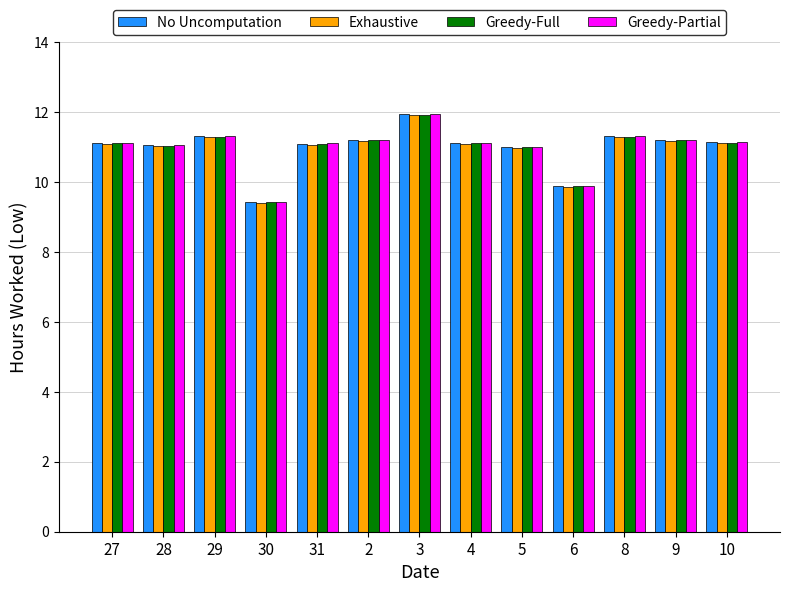

Where does the Exhaustive series first go above 11?

27